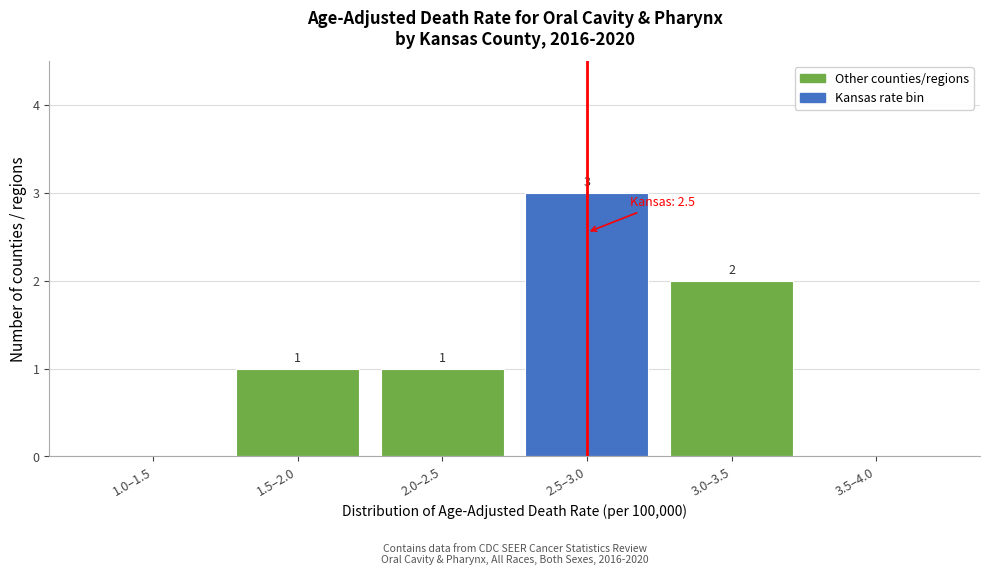

Reading left to right, transcribe all the data shown in this chart.

1.0–1.5=0	1.5–2.0=1	2.0–2.5=1	2.5–3.0=3	3.0–3.5=2	3.5–4.0=0